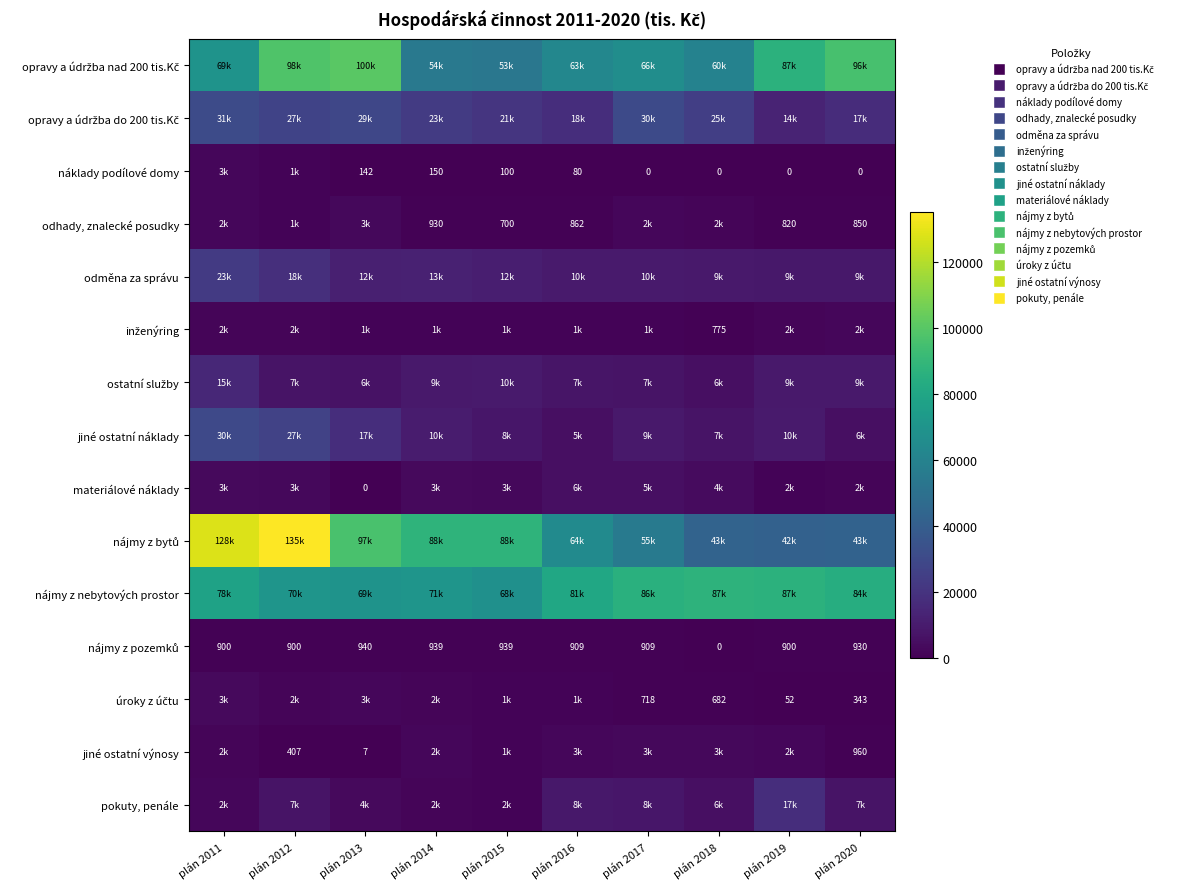

What is the total value across all series at plán 2011?

391737.0